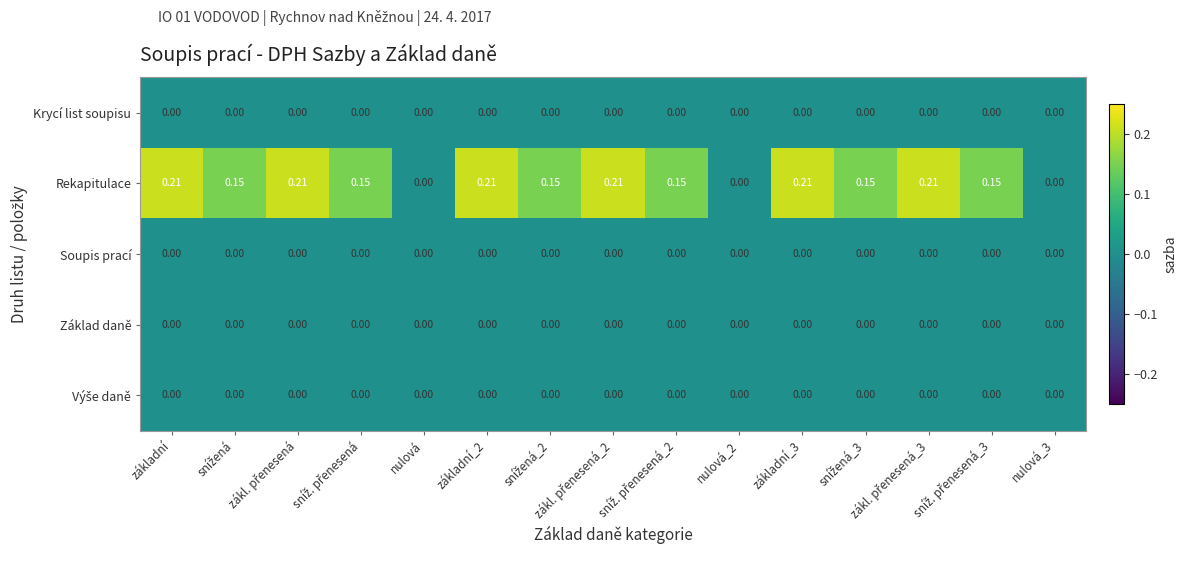

Which series has the widest spread of values?

Rekapitulace